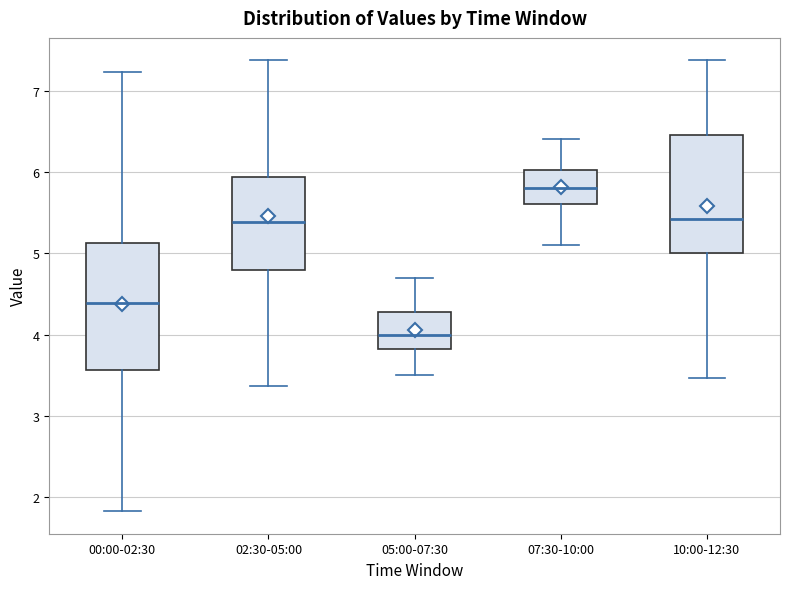

Which box has the highest median line?

07:30-10:00